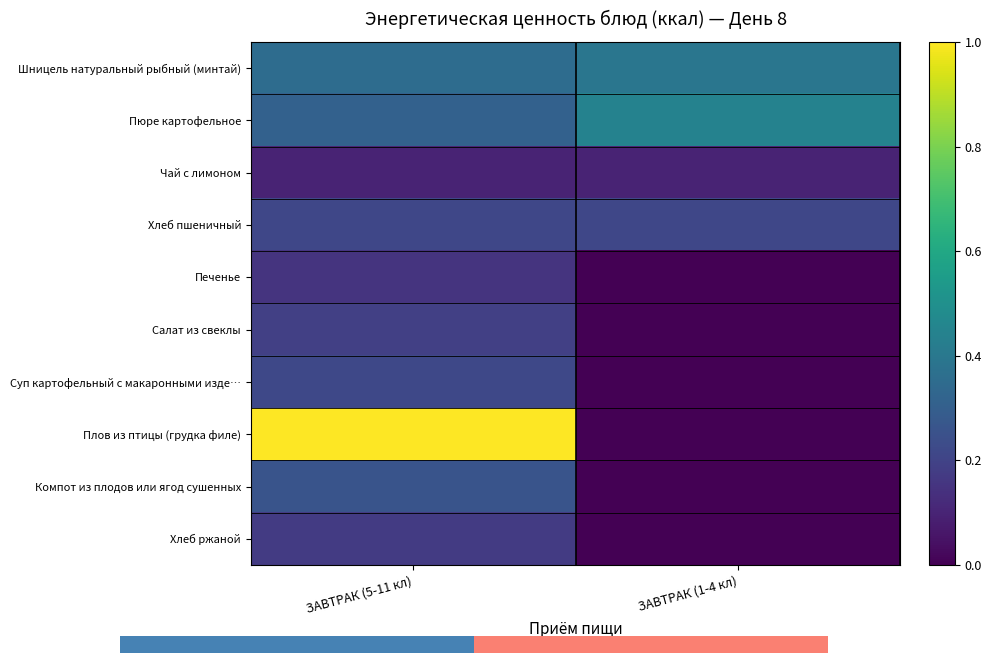

What is the approximate value of Шницель натуральный рыбный (минтай) at ЗАВТРАК (1-4 кл)?

0.4